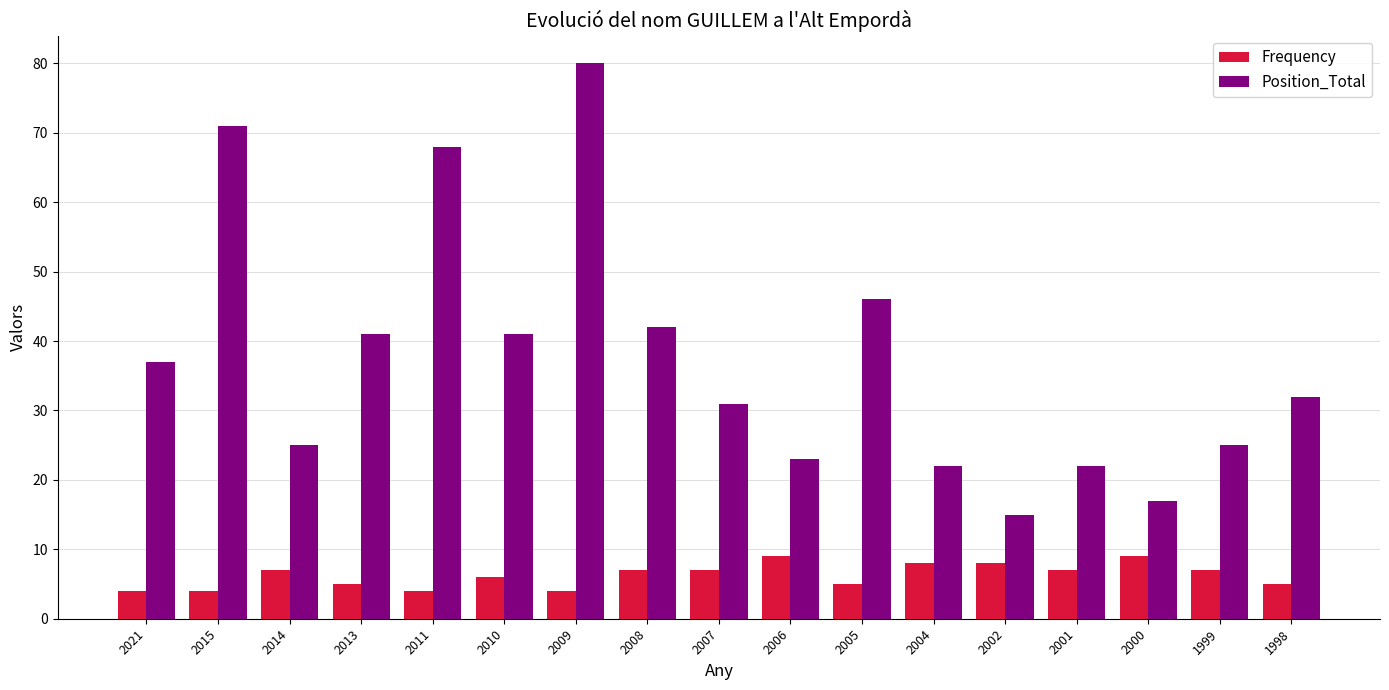

At which label is Position_Total closest to 47?

2005